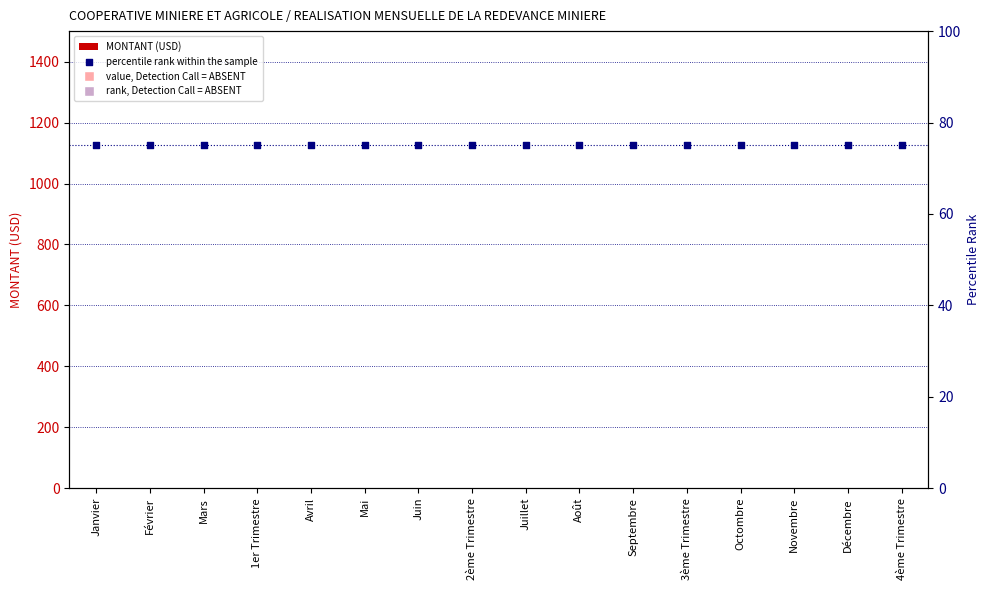

Is the value of MONTANT (USD) at 3ème Trimestre greater than the value of percentile rank within the sample at Novembre?

No